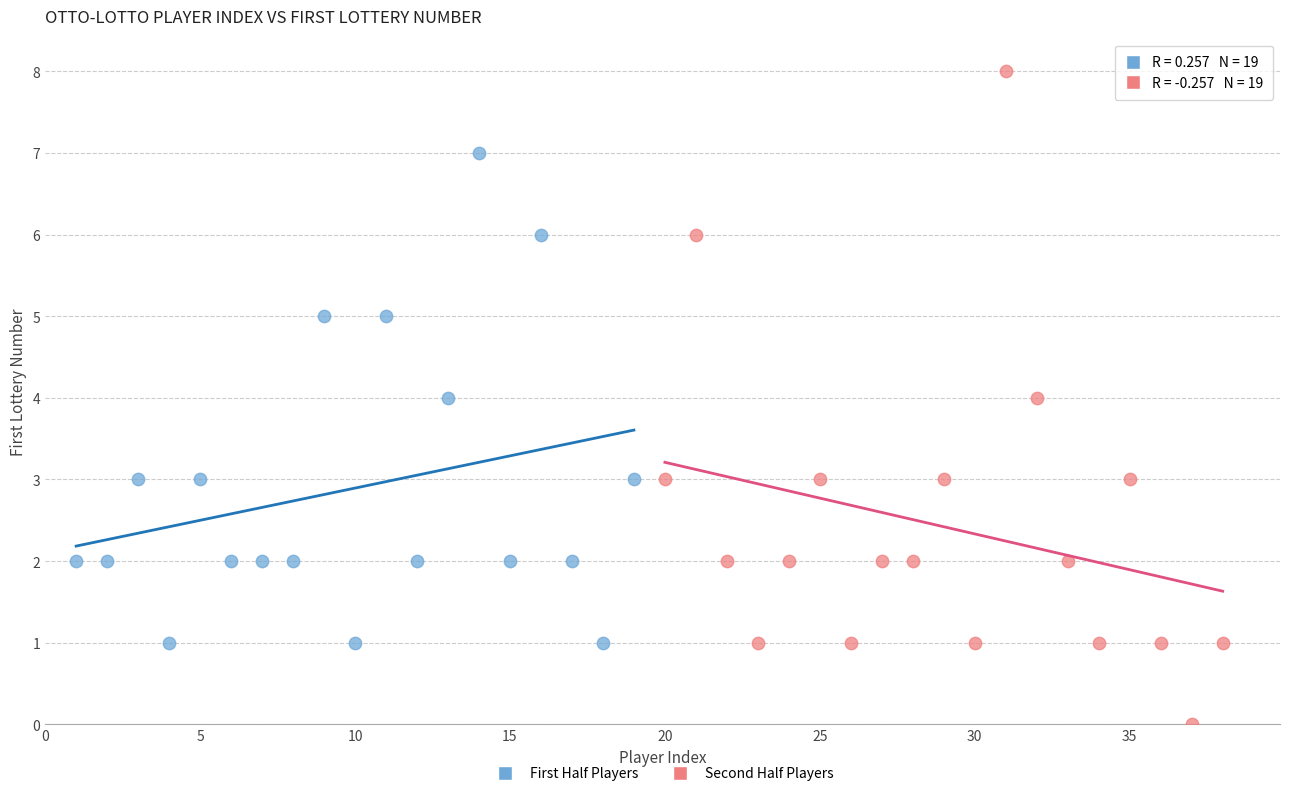

Which series has the largest Y range (max minus min)?

Second Half Players